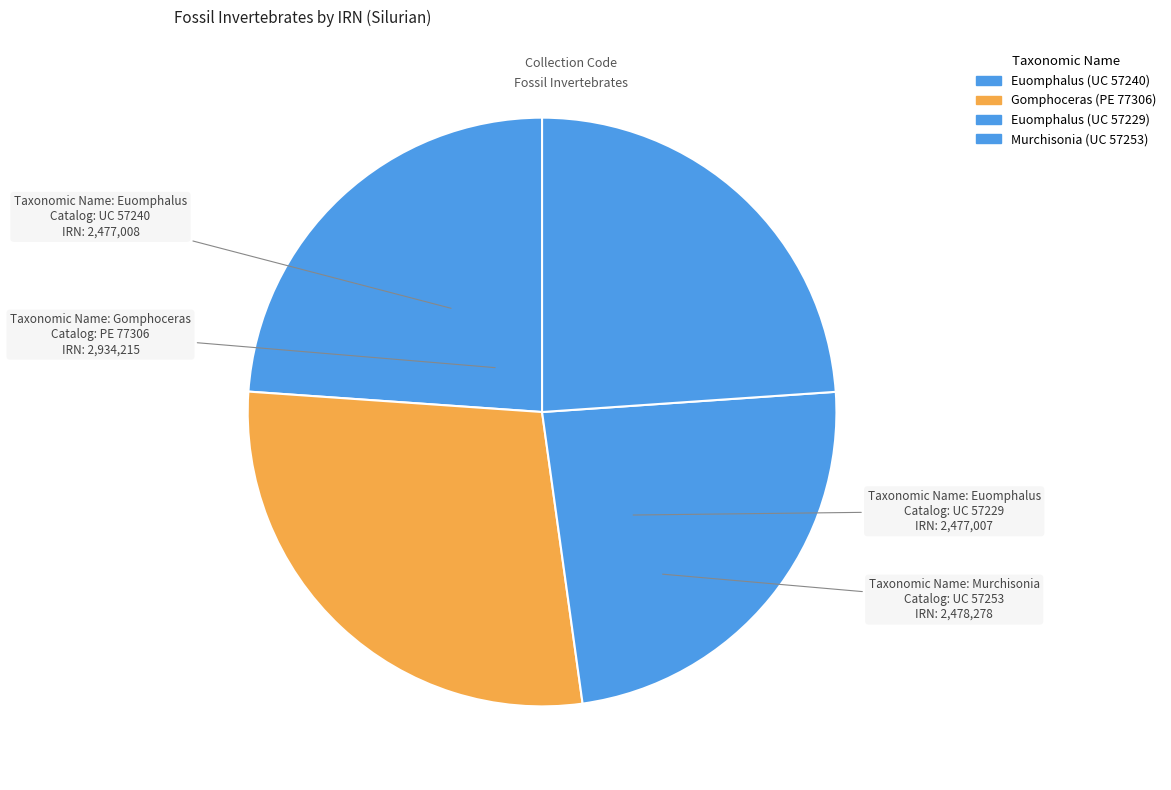

To the nearest percent, what portion does Murchisonia (UC 57253) represent?

24%